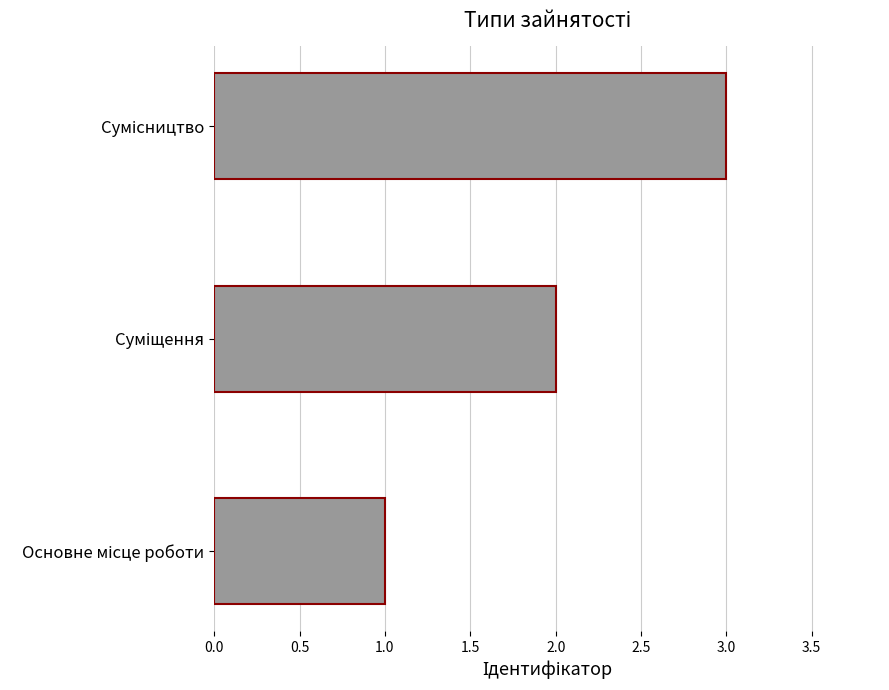

What is the maximum value shown in the chart?

3